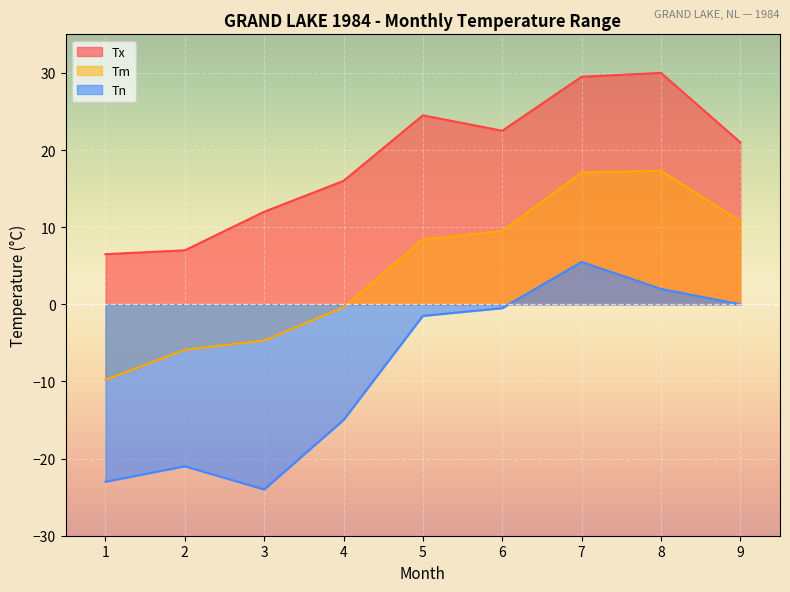

List the series in order of their peak value, lowest first.

Tn, Tm, Tx